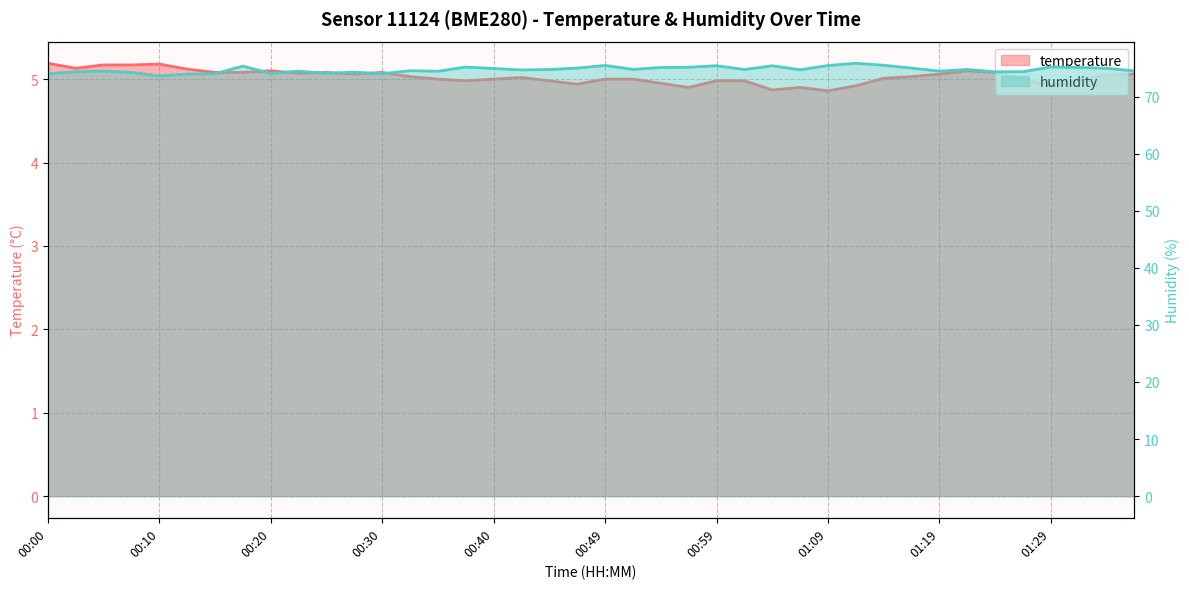

True or false: humidity and temperature cross at least once.

False